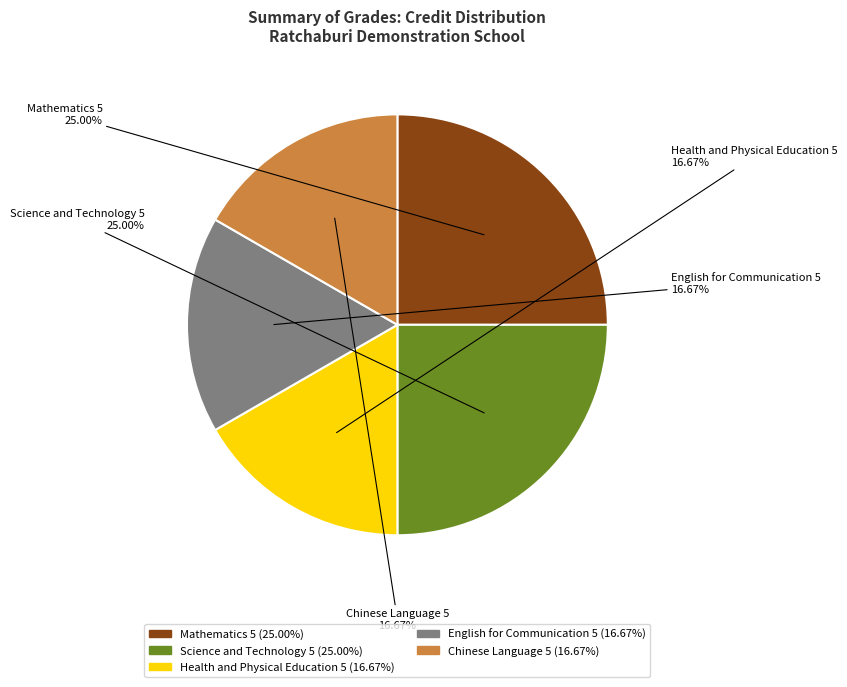

What percentage is the Health and Physical Education 5 slice, to the nearest percent?

17%